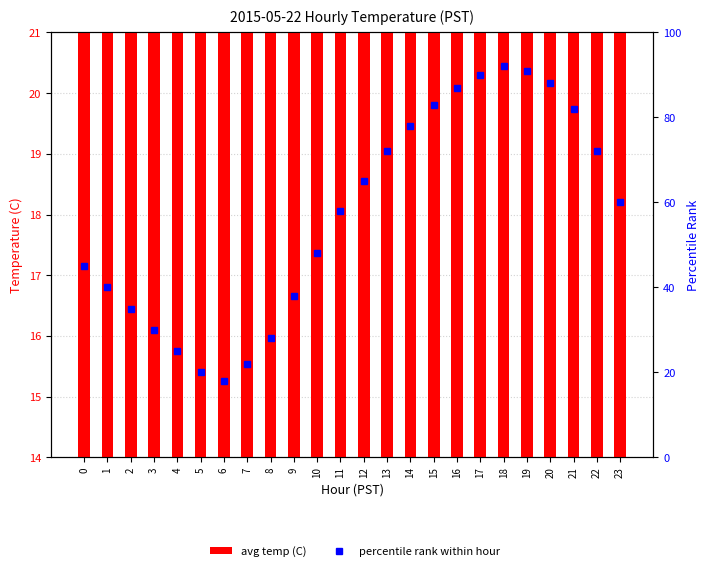

Between 10 and 7, which is larger?

10